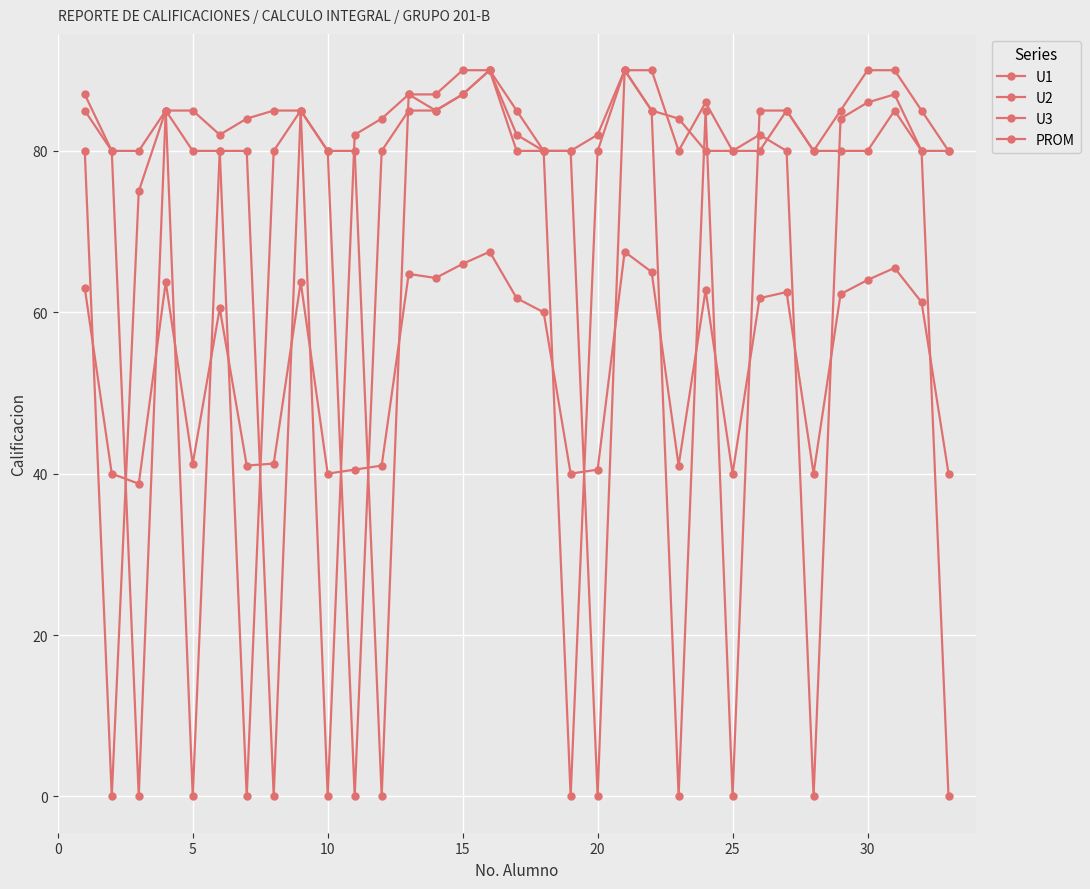

How many values in the PROM series are below 61?

16